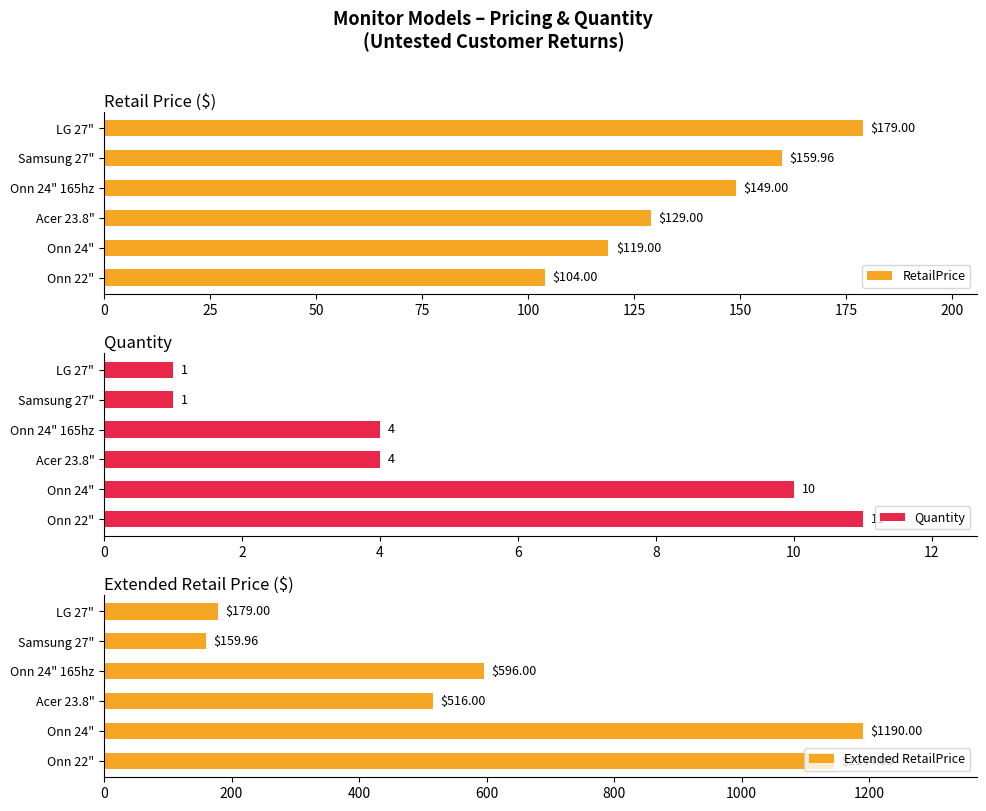

Reading right to left, transcribe all the data shown in this chart.

RetailPrice: 179.0	160.0	149.0	129.0	119.0	104.0
Quantity: 1.0	1.0	4.0	4.0	10.0	11.0
Extended RetailPrice: 179.0	160.0	596.0	516.0	1190.0	1144.0